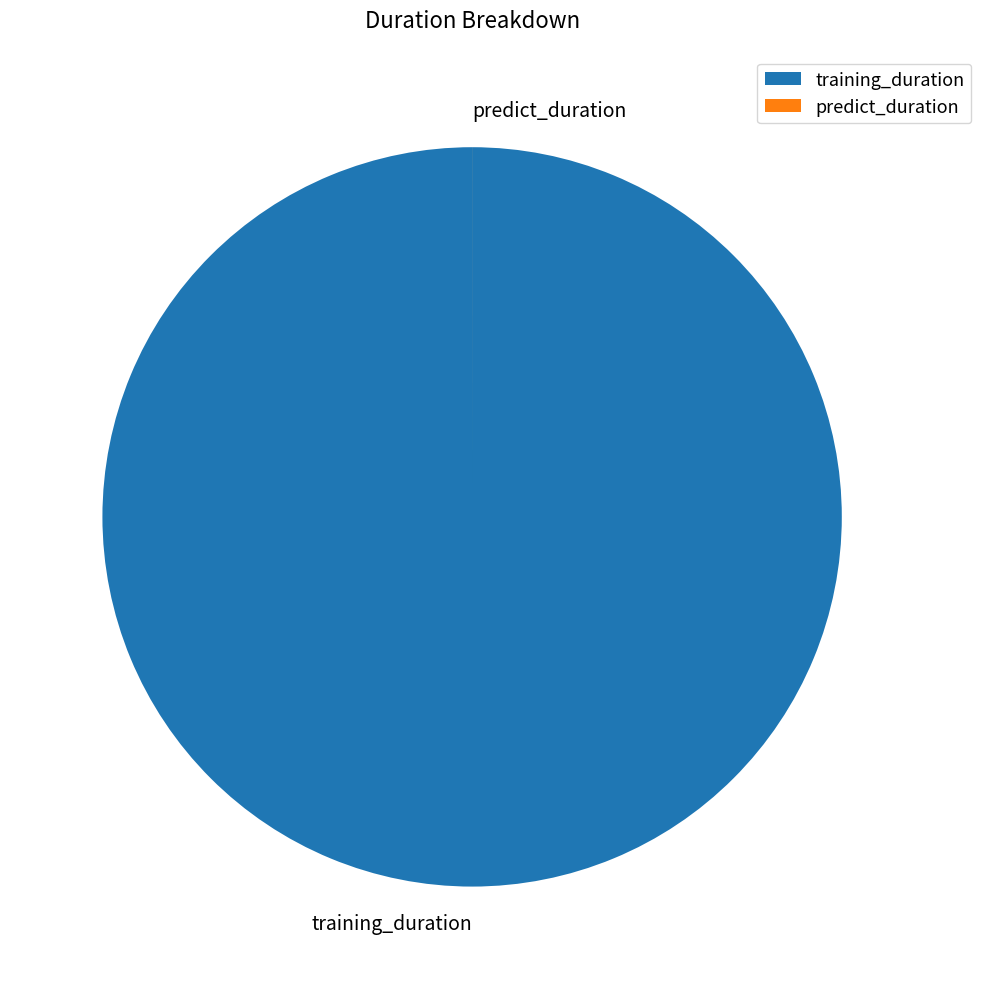

Which category accounts for the majority?

training_duration